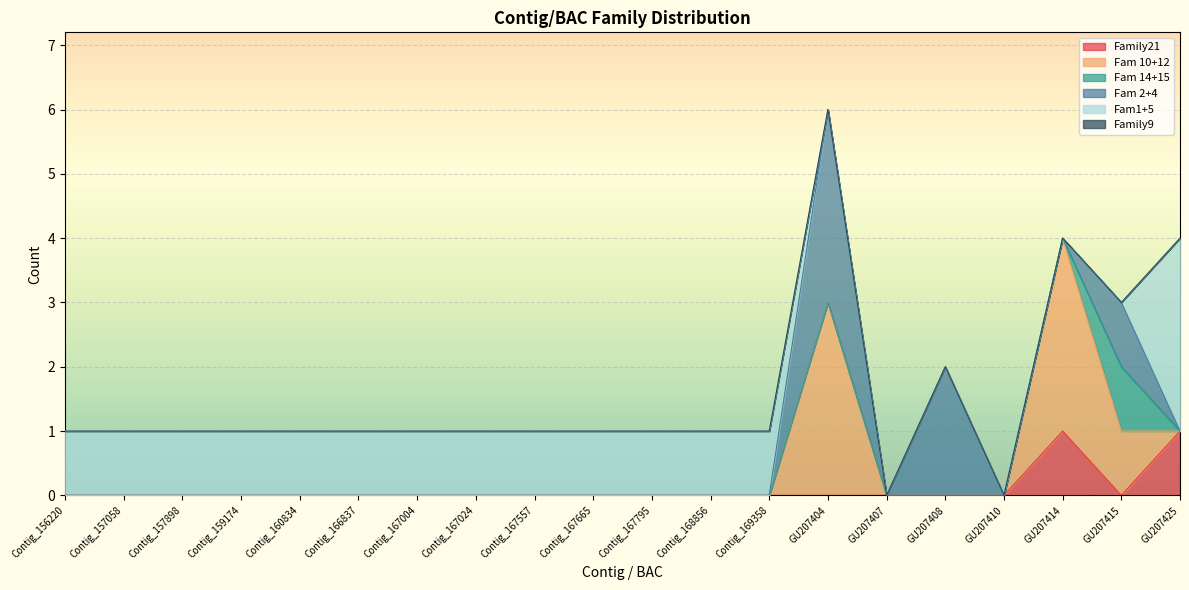

What is the label of the 19th point from the left?

GU207415